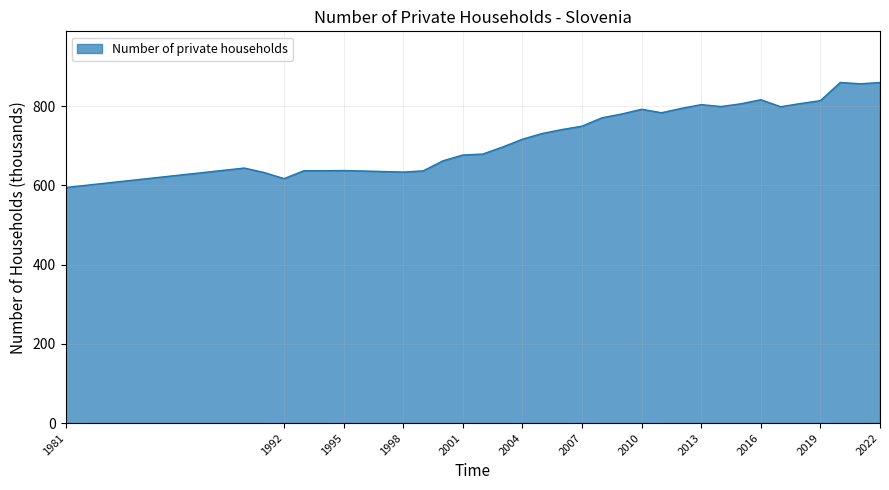

How many lines are shown in the chart?

1